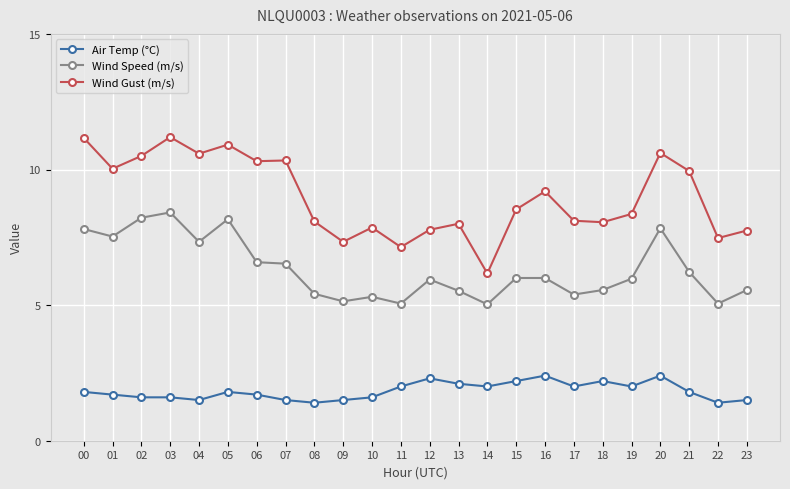

What is the lowest value of the Wind Gust (m/s) series?

6.2